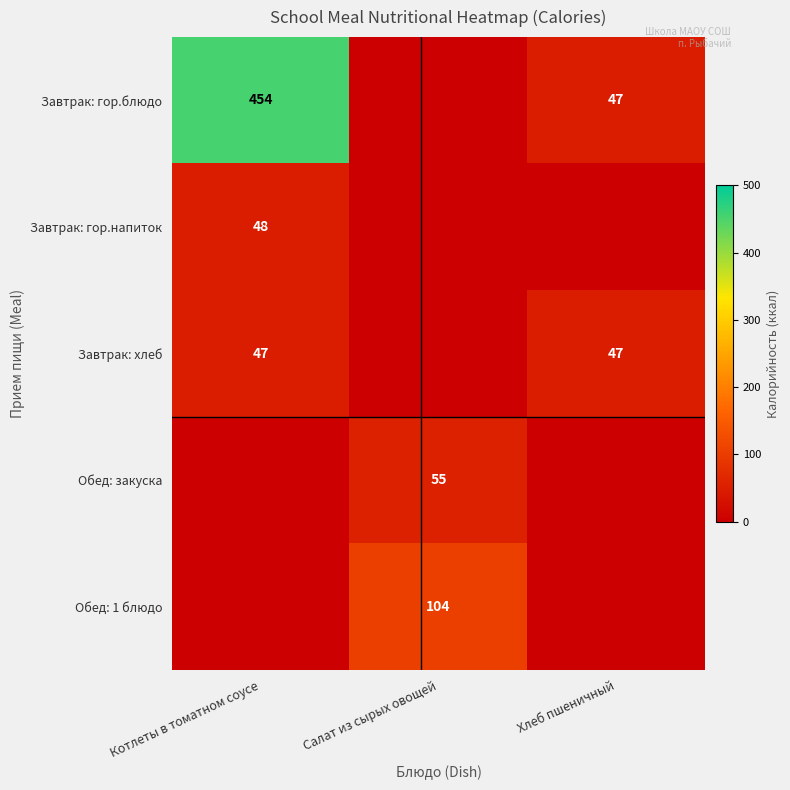

What is the difference between the highest and lowest values at Хлеб пшеничный?

47